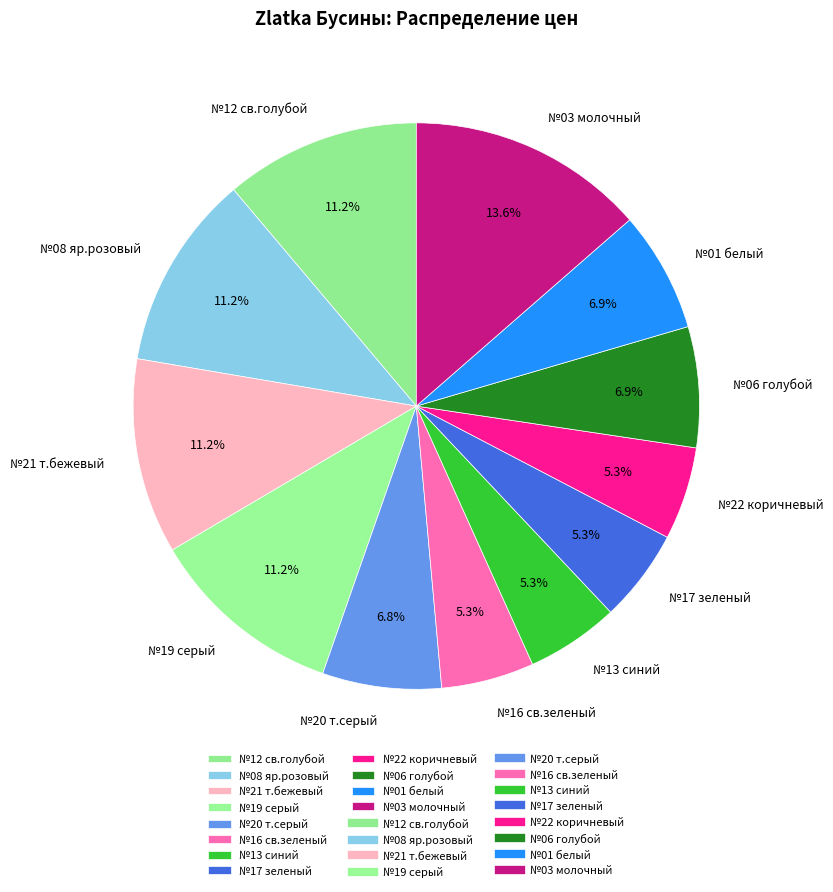

Count the number of slices in the pie.

12